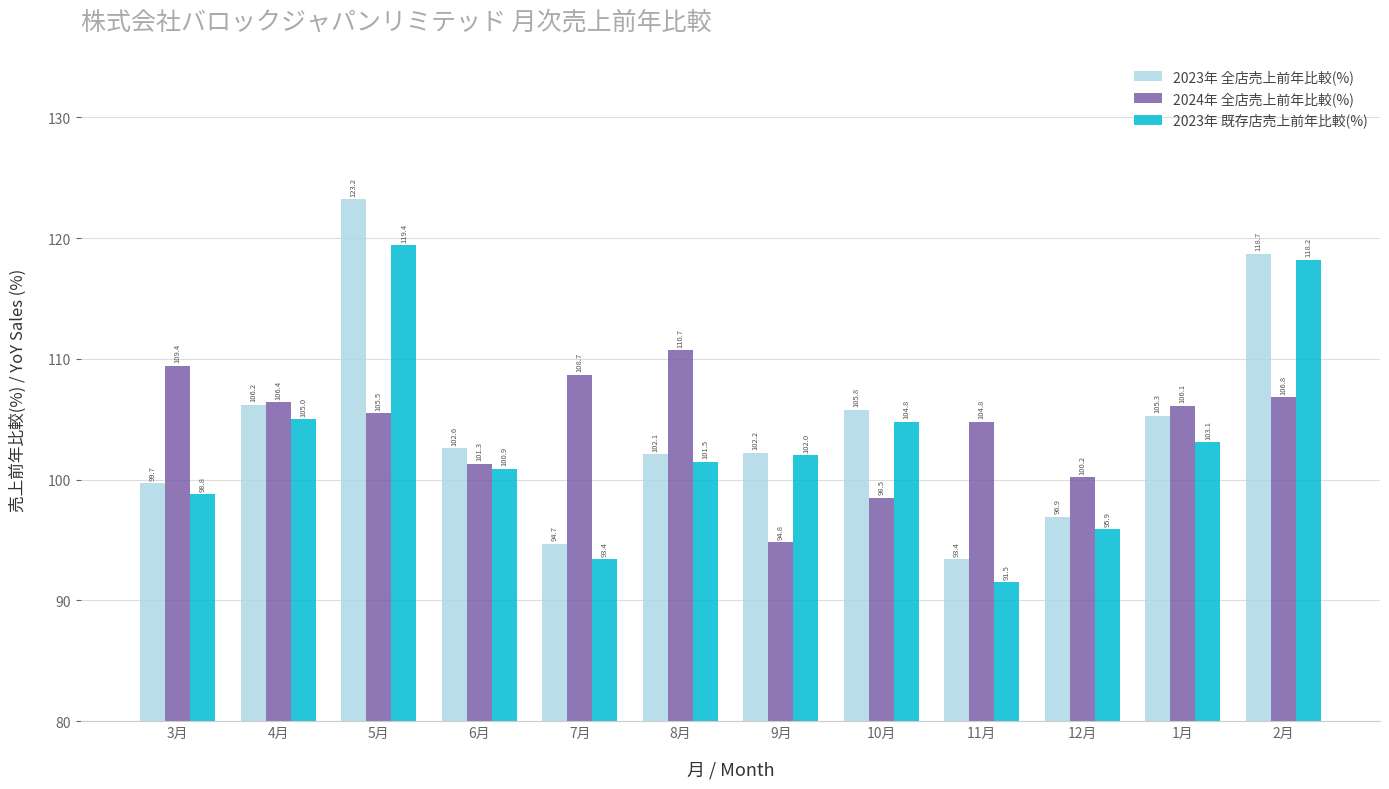

What is the difference between the maximum and second lowest values in the 2024年 全店売上前年比較(%) series?

12.2